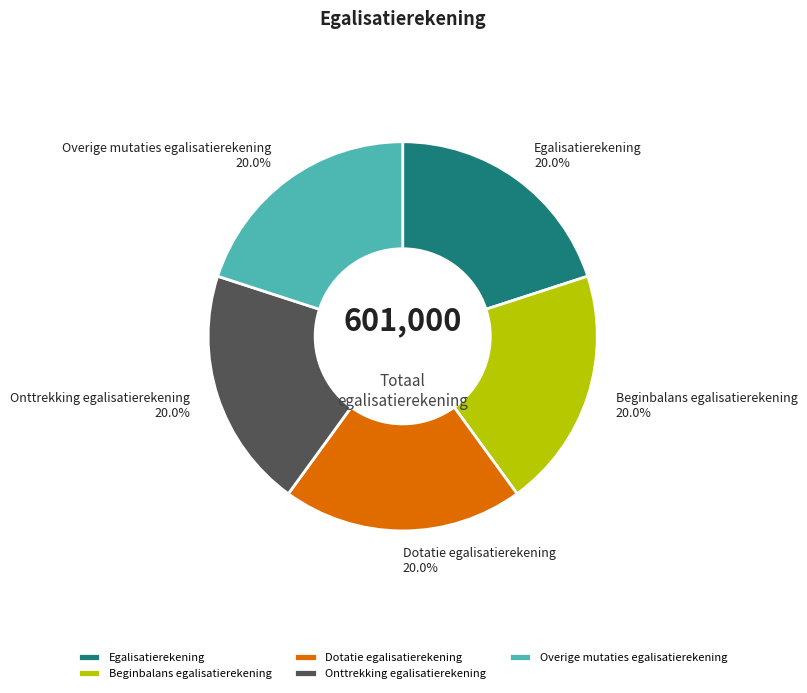

What percentage is NOT represented by Beginbalans egalisatierekening?

80.0%